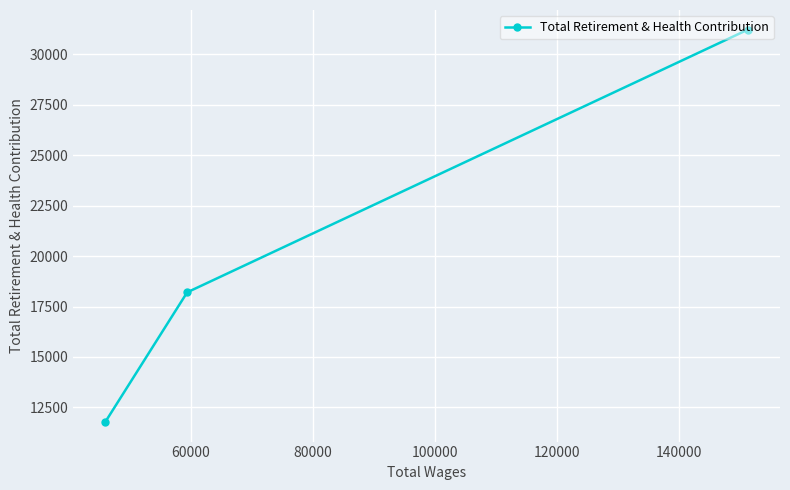

What is the smallest value displayed?

11777